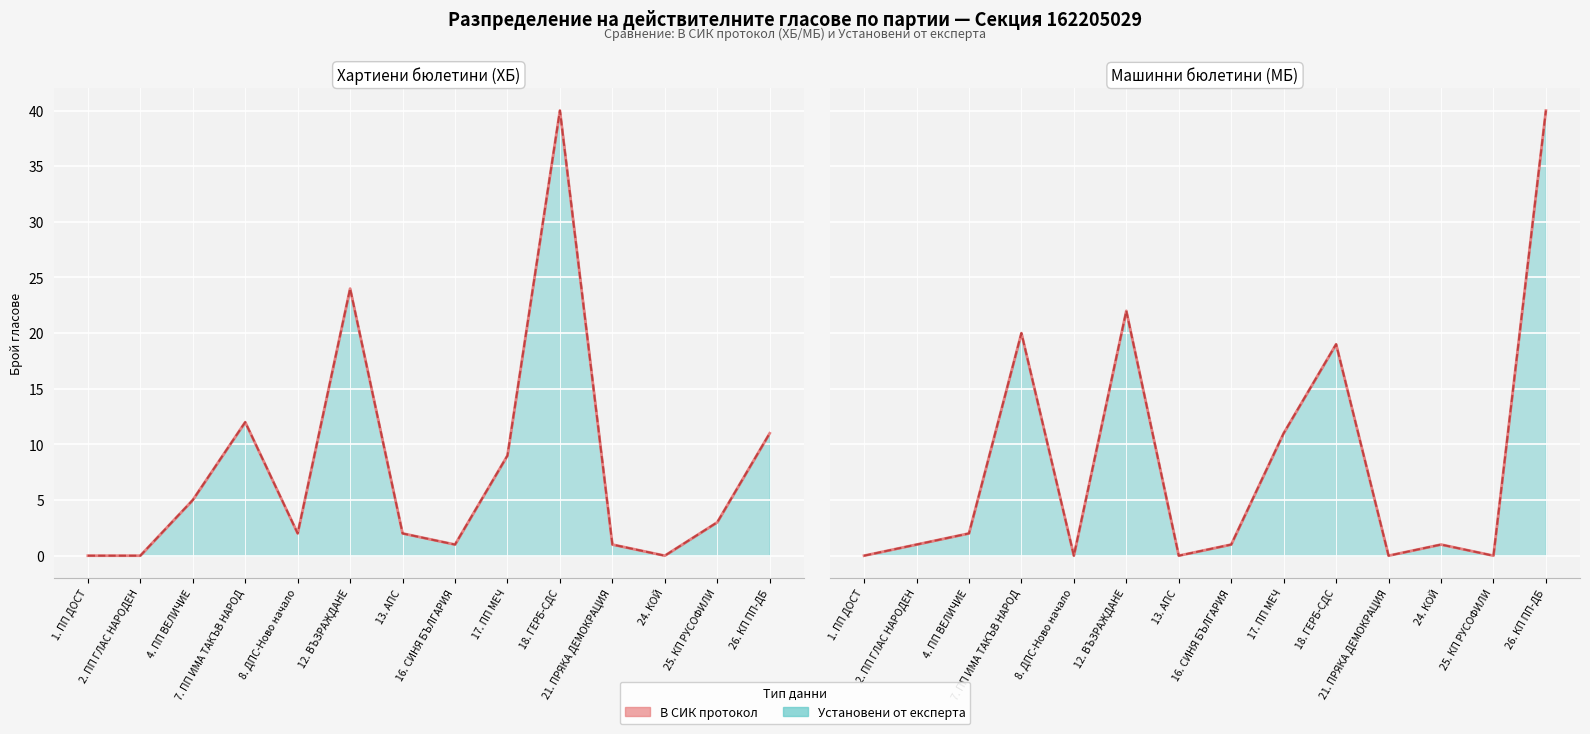

What is the total value across all series at 17. ПП МЕЧ?

40